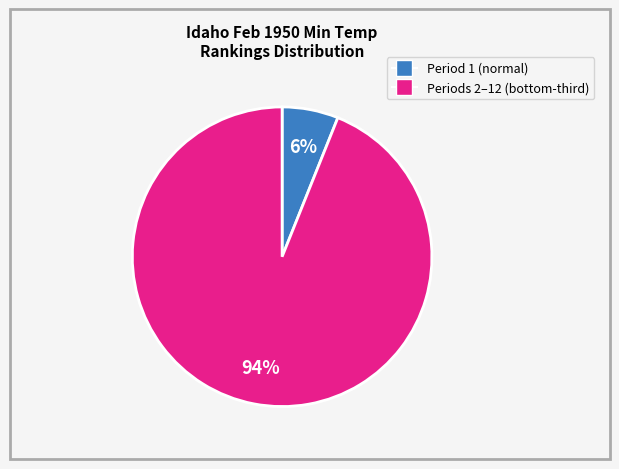

Does any single category account for the majority?

Yes